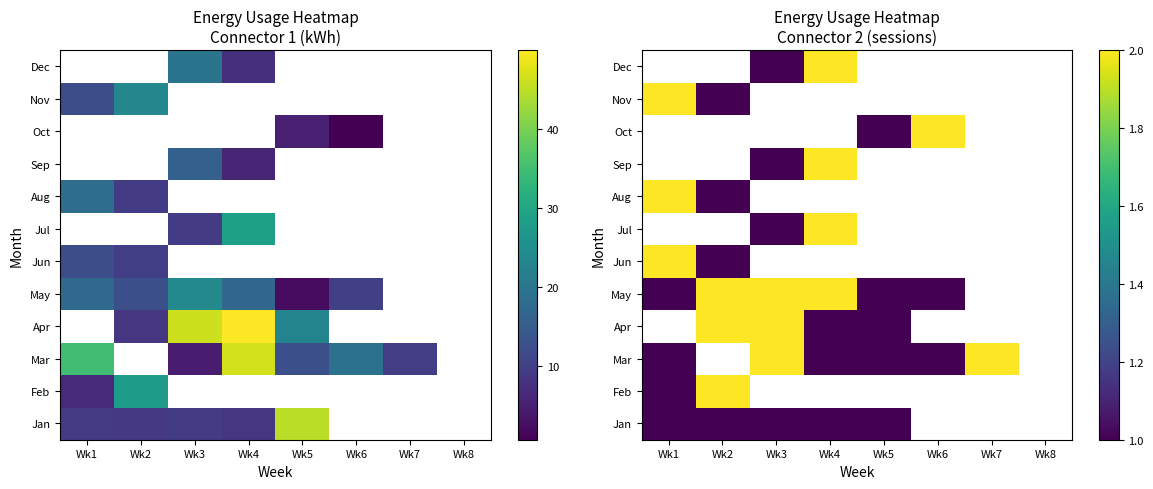

Which label corresponds to the largest value in the chart?

Wk2